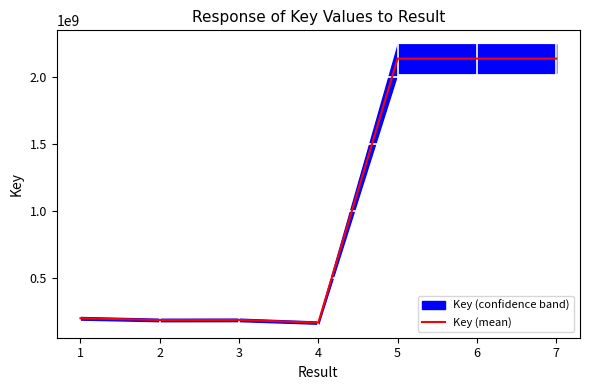

The value of Key (mean) at 3 is 184515147. True or false?

True